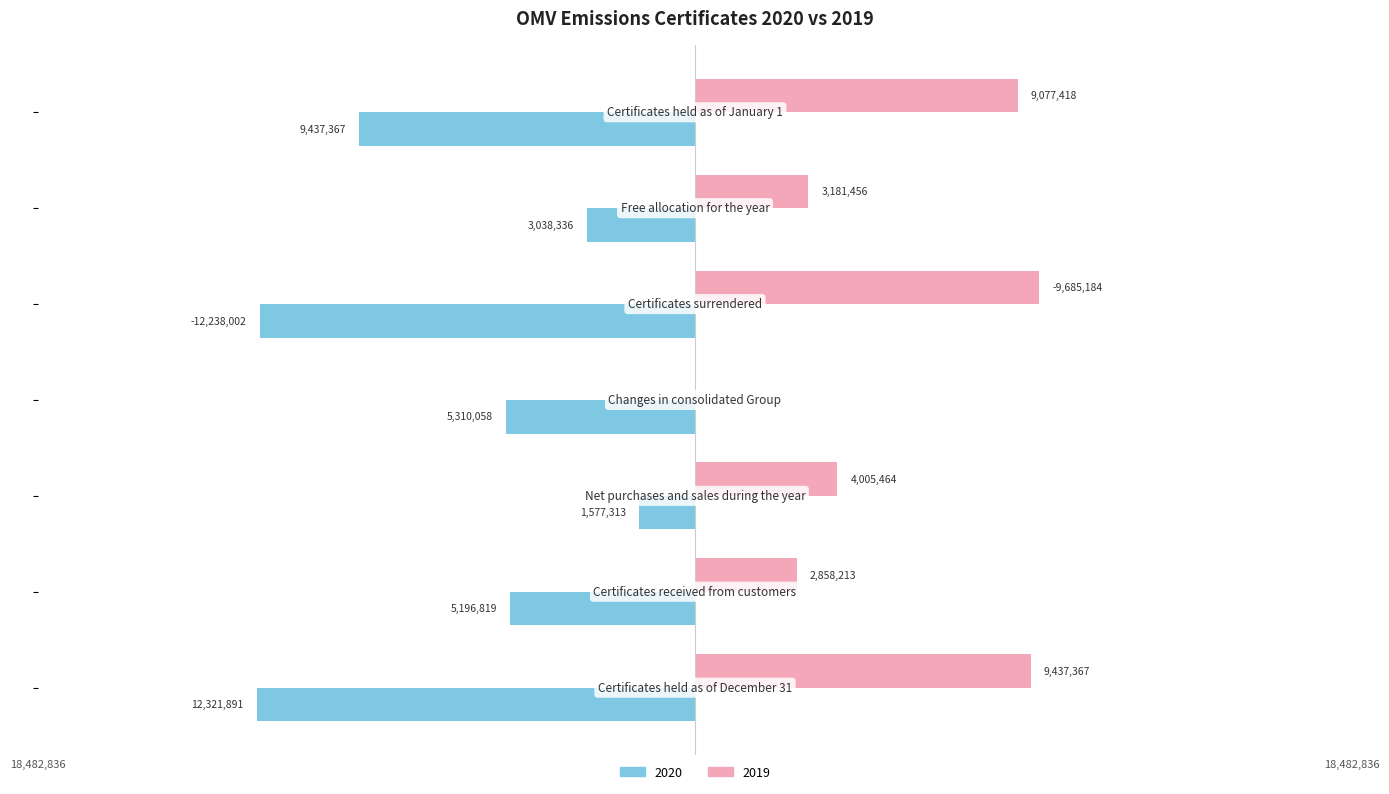

What are all the series names shown in the legend?

2020, 2019